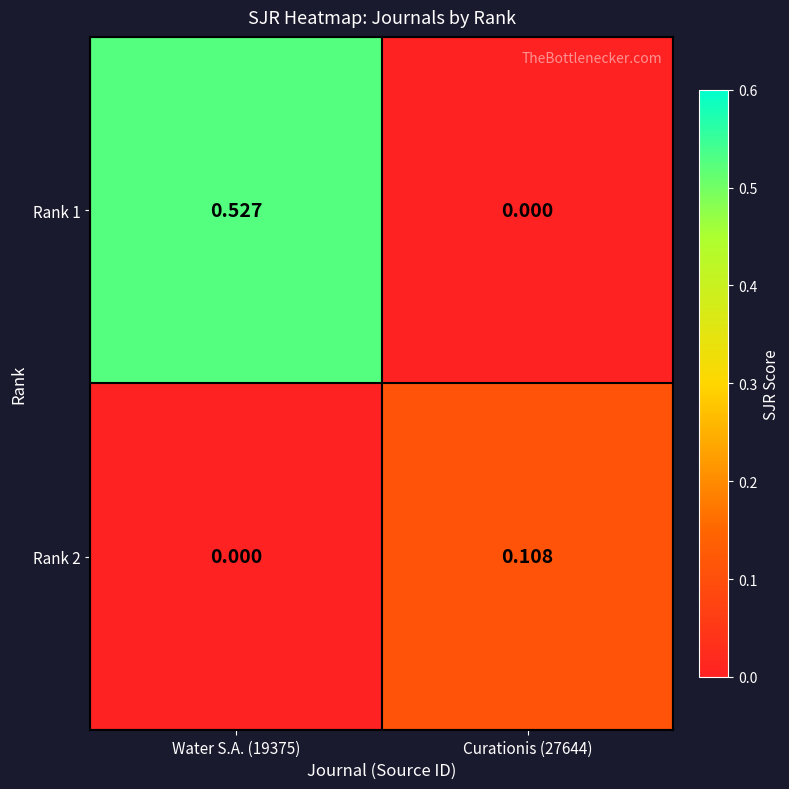

List the series in order of their overall mean, lowest first.

Rank 2, Rank 1